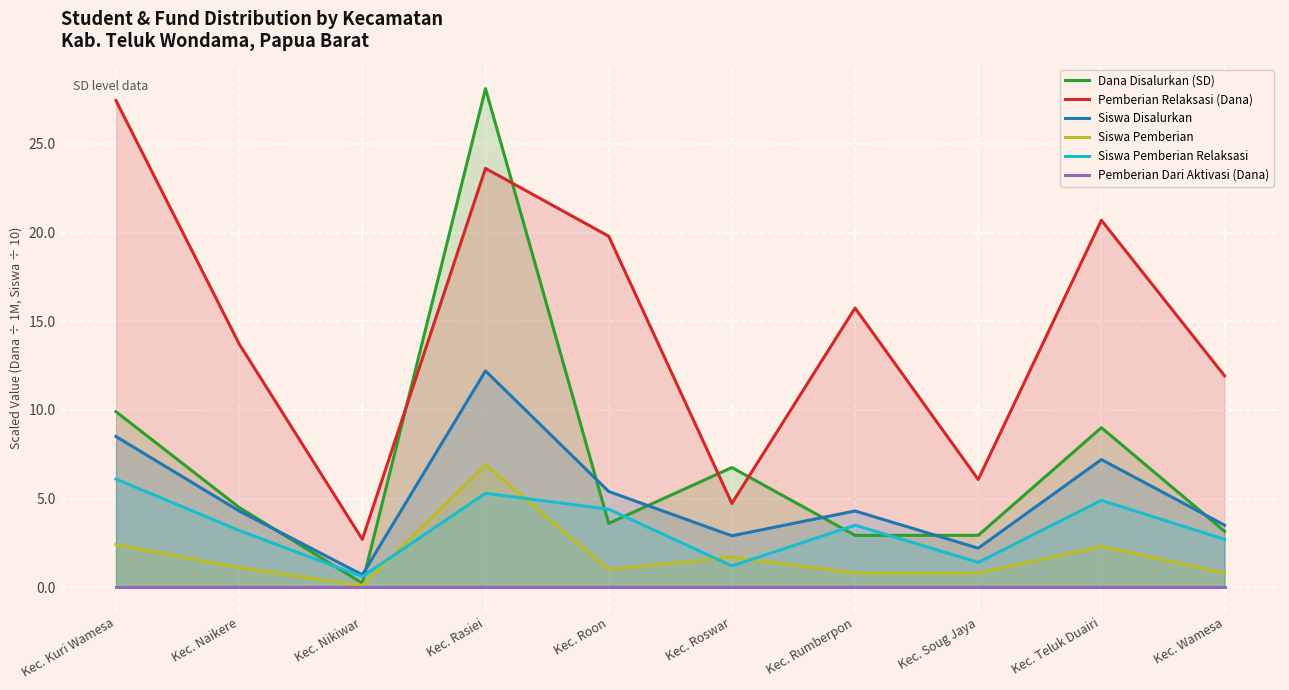

At which category does Siswa Disalurkan reach its first local peak?

Kec. Rasiei